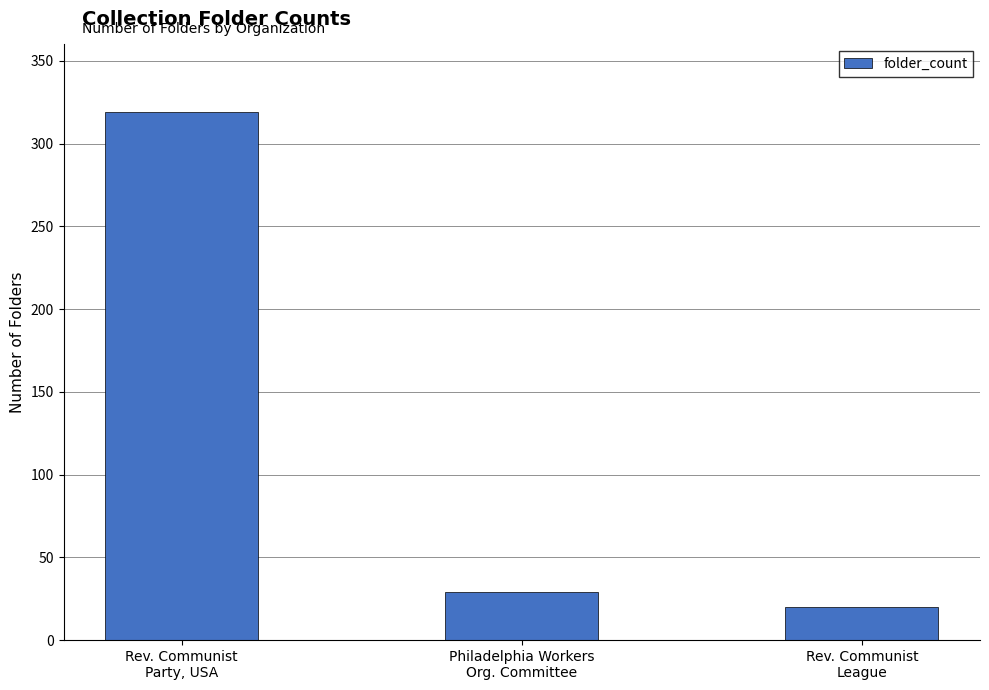

List the labels in order of value, smallest first.

Rev. Communist
League, Philadelphia Workers
Org. Committee, Rev. Communist
Party, USA